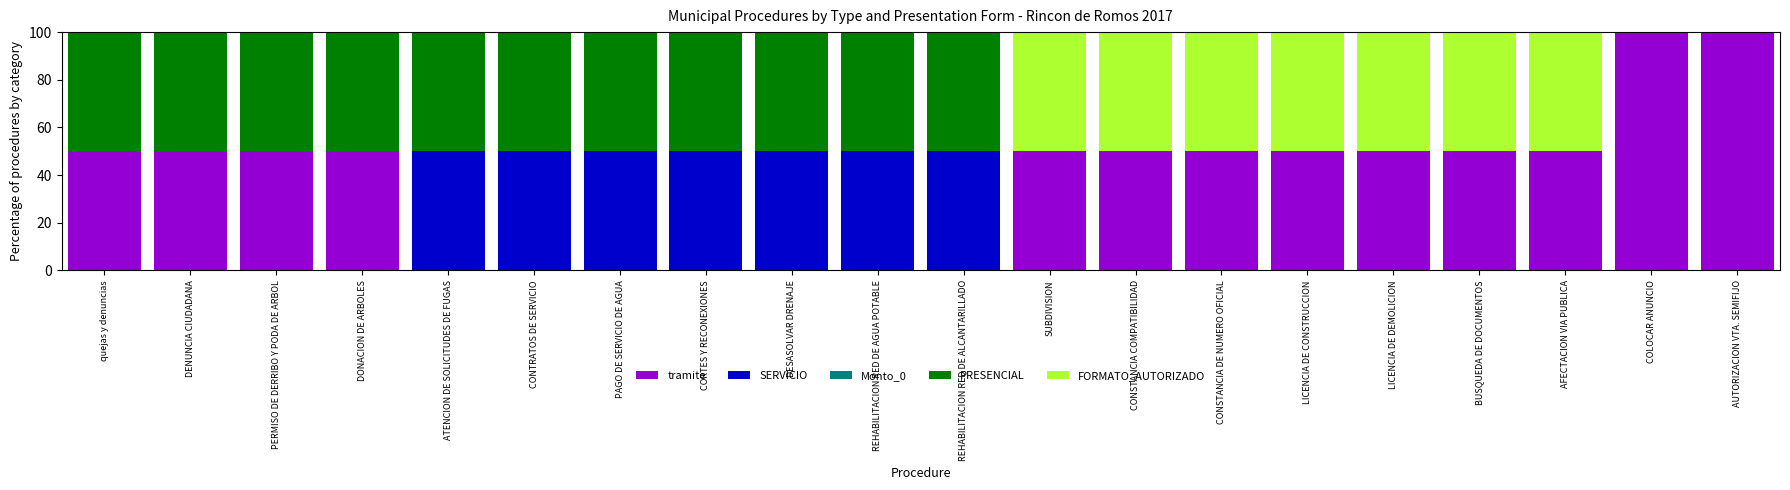

What is the total value across all series at DONACION DE ARBOLES?

100